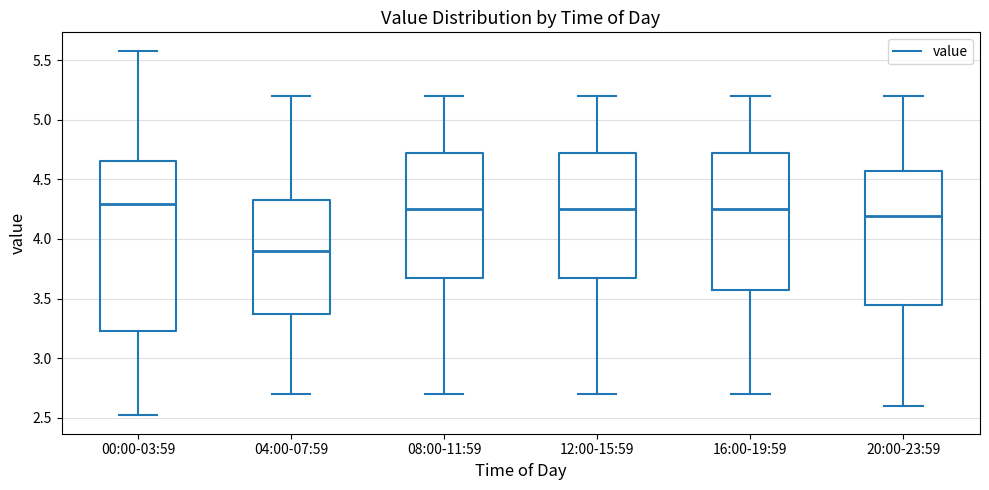

Reading left to right, read every box against the y-axis: the position of its median line, the range the box covers, and the ends of its whiskers. The values are not printed on the chart, so give them approximately, as read against the axis.

00:00-03:59: median 4.30, box 3.25 to 4.65, whiskers 2.50 to 5.60
04:00-07:59: median 3.90, box 3.40 to 4.35, whiskers 2.70 to 5.20
08:00-11:59: median 4.25, box 3.70 to 4.75, whiskers 2.70 to 5.20
12:00-15:59: median 4.25, box 3.70 to 4.75, whiskers 2.70 to 5.20
16:00-19:59: median 4.25, box 3.60 to 4.75, whiskers 2.70 to 5.20
20:00-23:59: median 4.20, box 3.45 to 4.55, whiskers 2.60 to 5.20